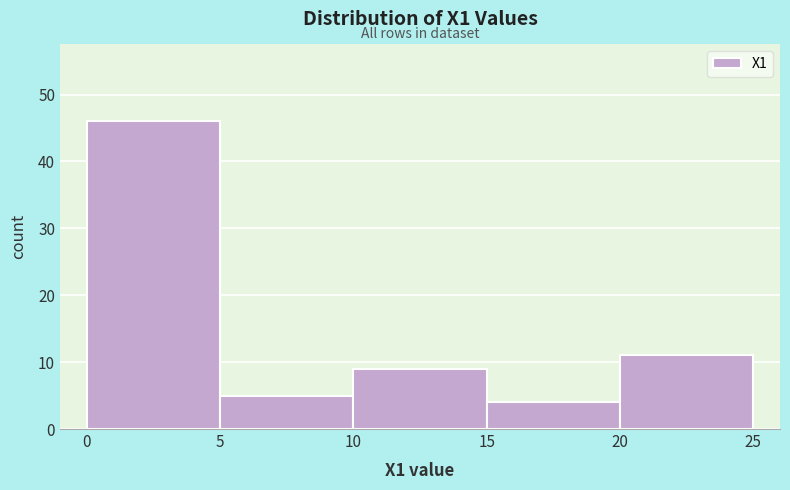

Over which range of the x-axis is the bar tallest?

0 to 5